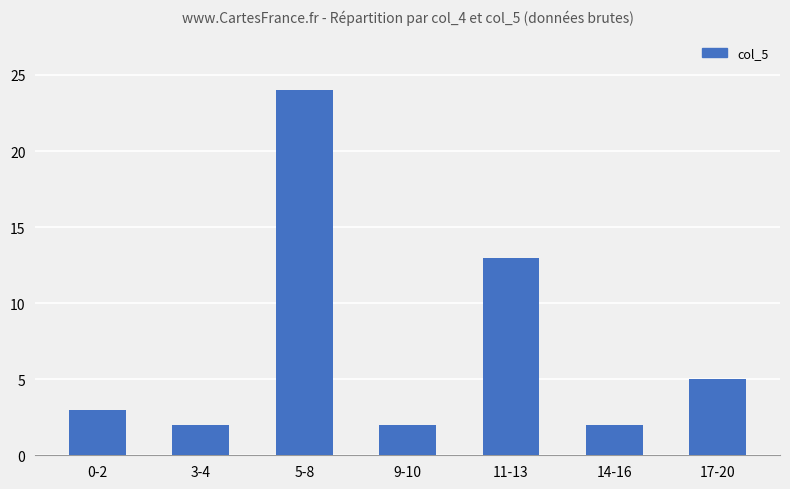

How many data points are less than 3?

3